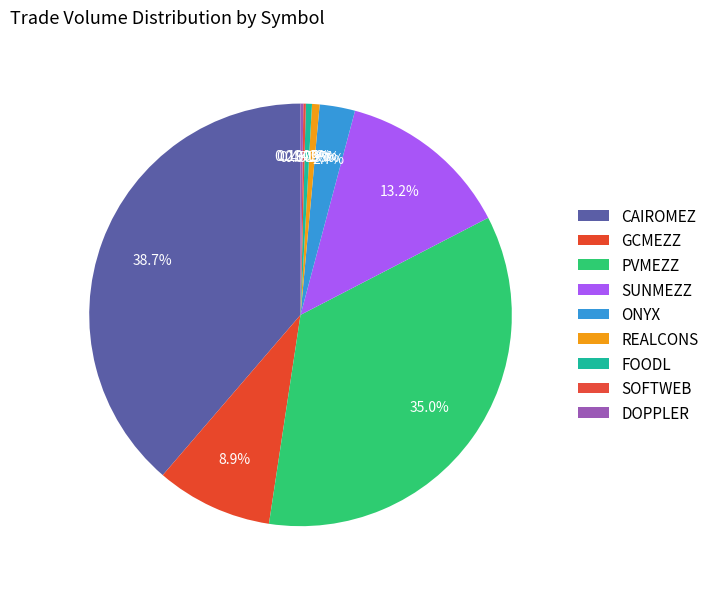

To the nearest percent, what is the combined percentage of FOODL and PVMEZZ?

35%